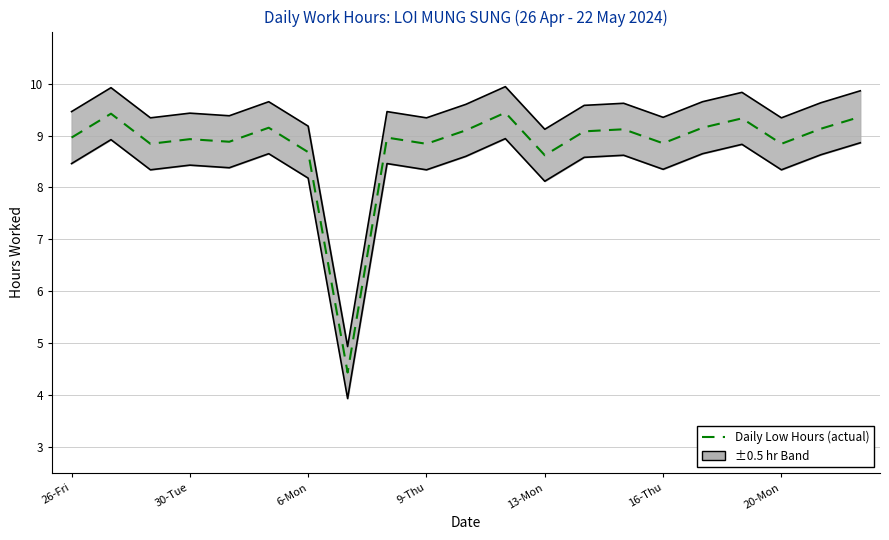

True or false: the data shows 14.4 at 13-Mon.

False